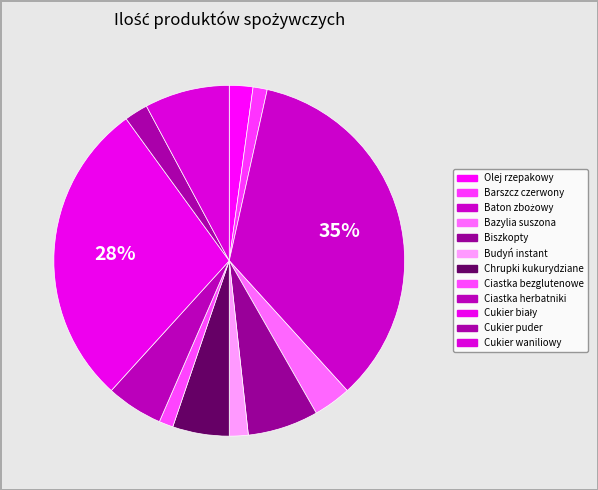

True or false: Cukier puder accounts for 2% of the total.

True